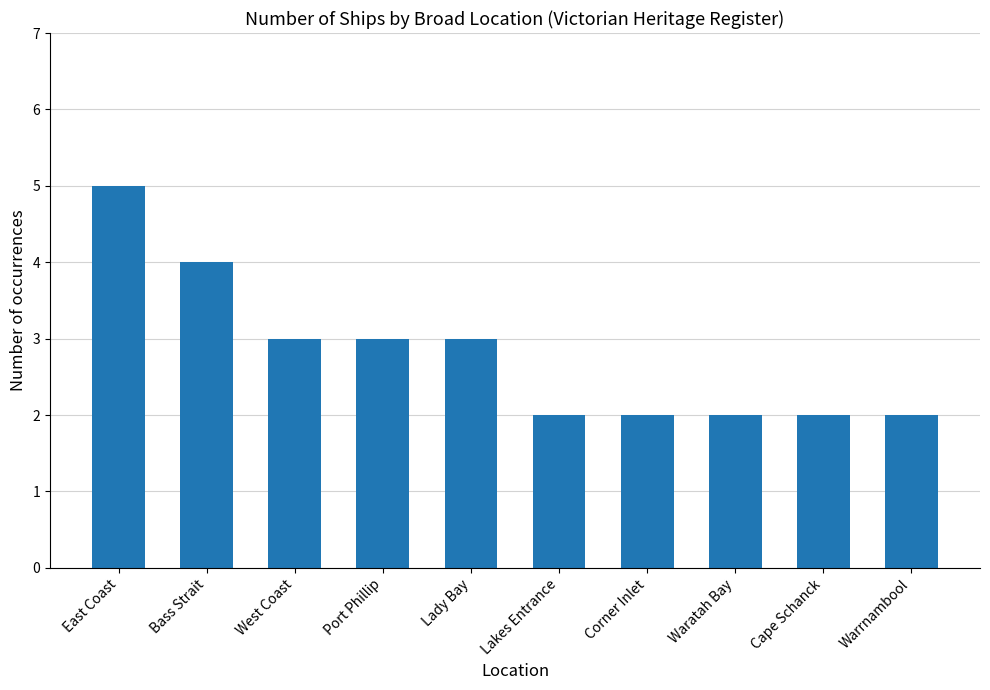

What is the ratio of the value at Waratah Bay to the value at Lakes Entrance?

1.0